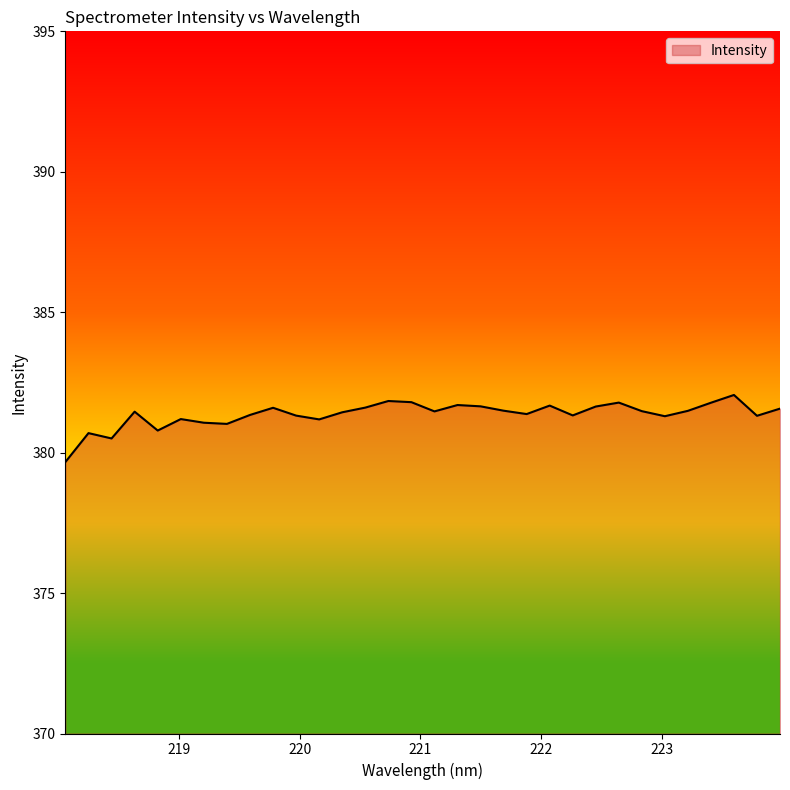

What is the minimum value shown in the chart?

379.7